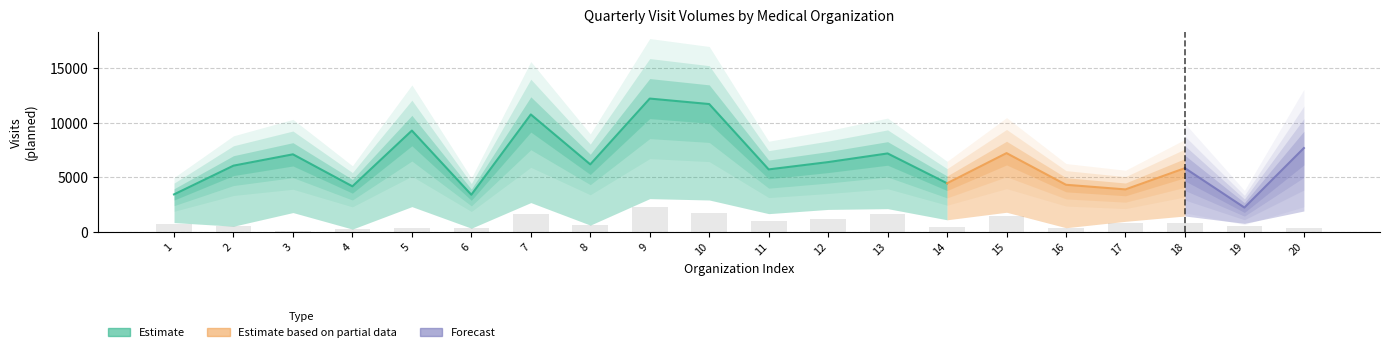

Reading left to right, list all the values displayed in this chart.

Q1 visits: 862	529	1781	263	2326	346	2696	628	3060	2934	1681	2069	2140	1117	1809	390	976	1464	790	1925
Q2 visits: 729	529	44	263	386	345	1625	627	2303	1706	984	1188	1685	451	1431	390	792	801	547	385
Q3 visits: 928	2514	2650	1832	3295	1363	3231	2474	3438	3549	1538	1577	1690	1451	1998	1775	1069	1795	452	2694
Total visits: 3447	6085	7124	4189	9302	3416	10782	6202	12239	11737	5740	6411	7205	4469	7235	4330	3905	5854	2240	7698
Q4 visits: 928	2513	2649	1831	3295	1362	3230	2473	3438	3548	1537	1577	1690	1450	1997	1775	1068	1794	451	2694
July visits: 309	838	883	611	1098	454	1077	825	1146	1183	513	526	632	484	666	592	364	598	226	898